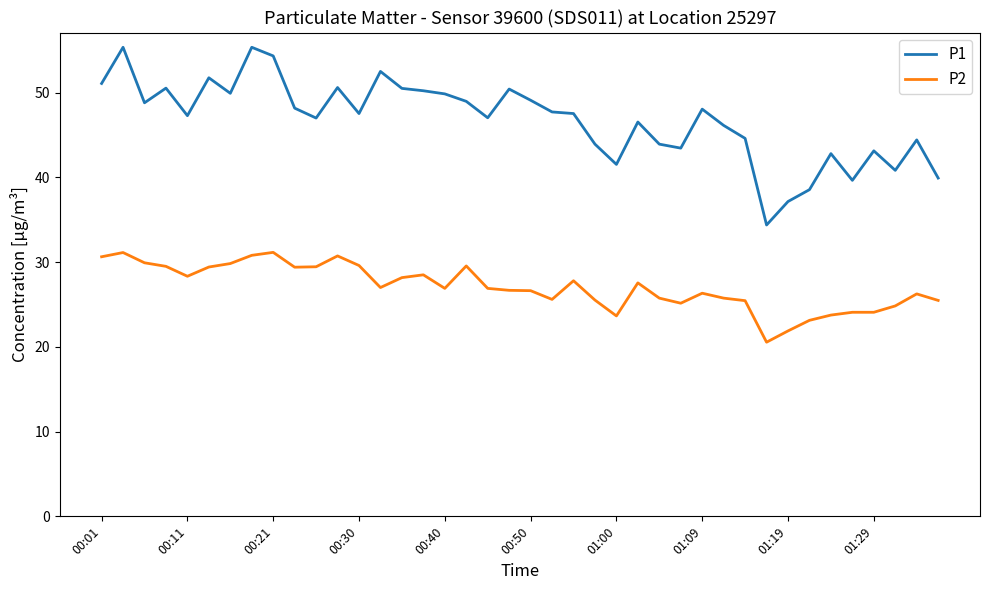

List the series in order of their peak value, lowest first.

P2, P1